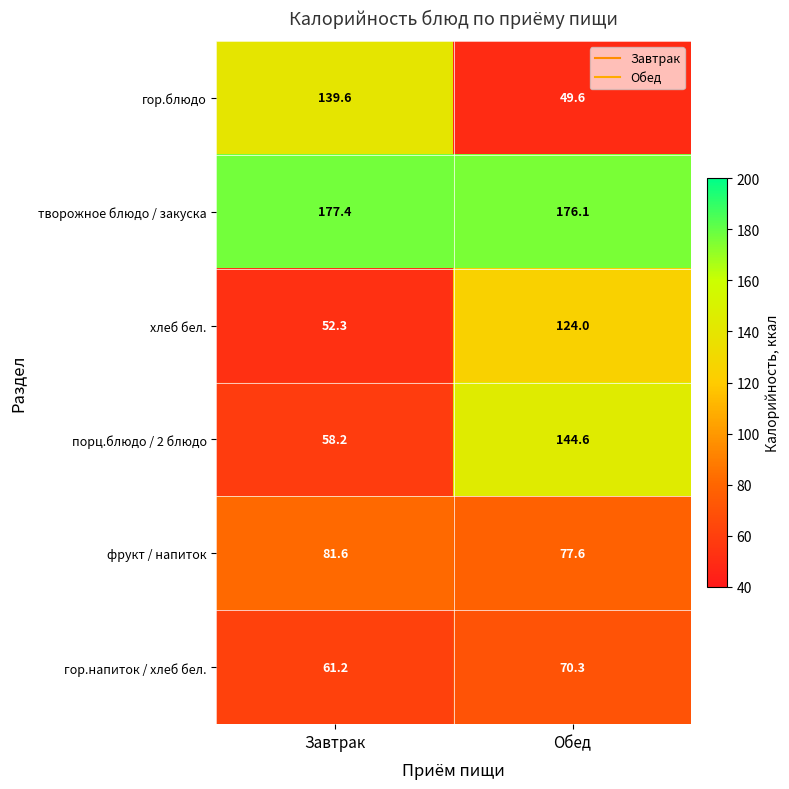

At which category does the chart reach its minimum across all series?

Обед